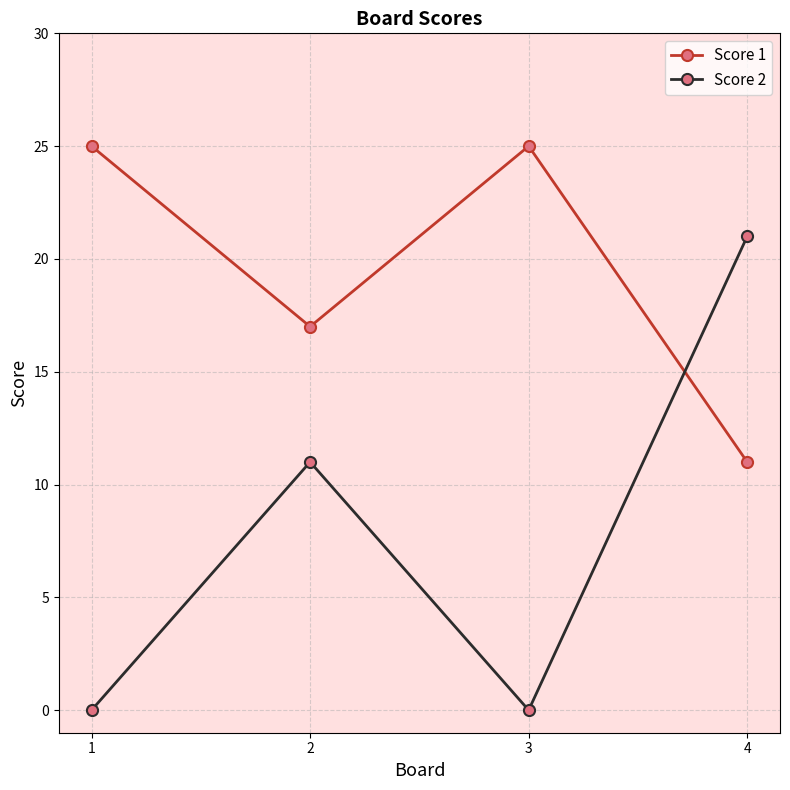

True or false: Score 1 has a value of 5 at 4.

False